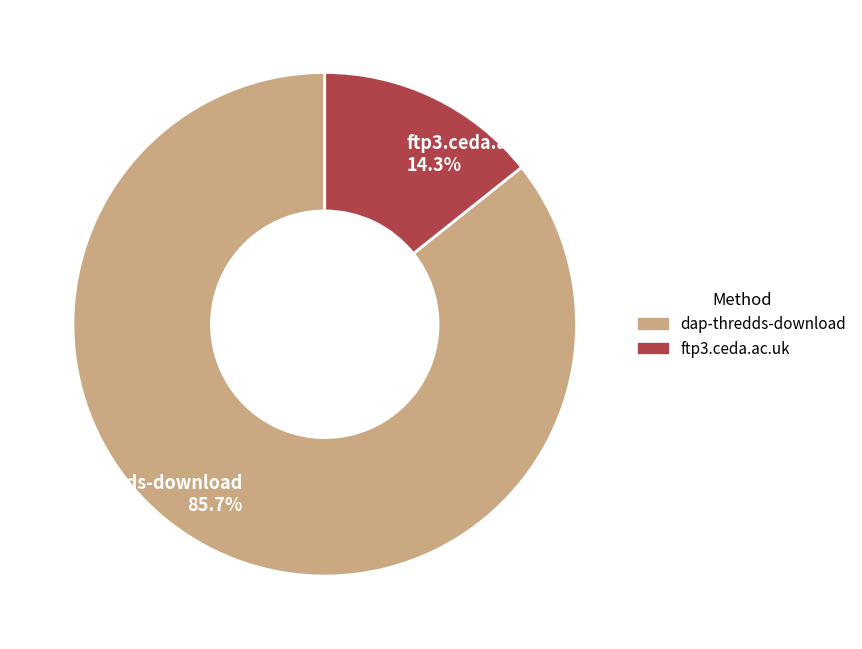

The ftp3.ceda.ac.uk slice represents 1% of the pie. True or false?

False